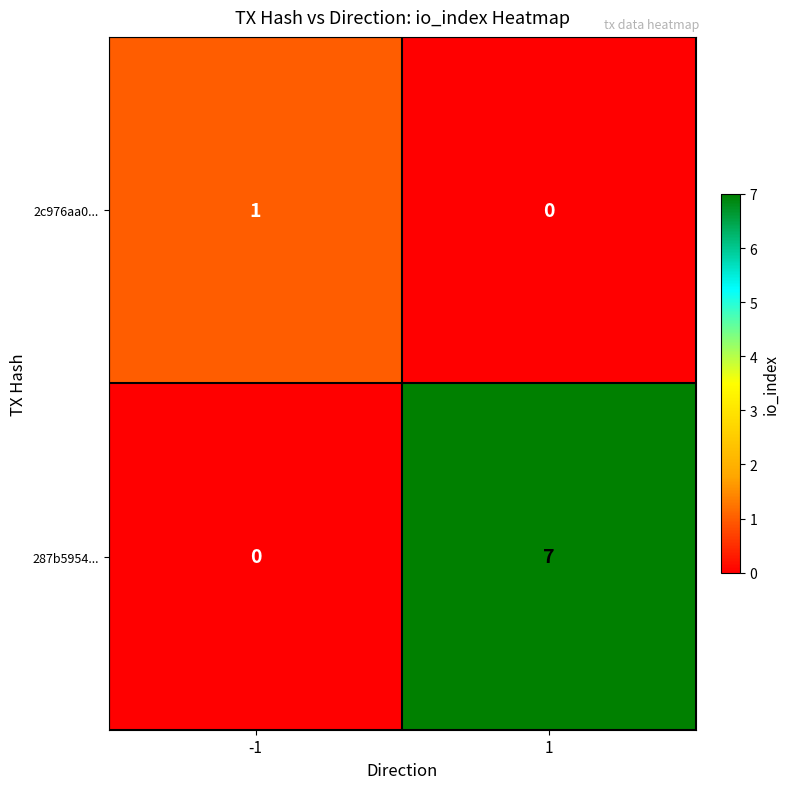

At how many categories does at least one series exceed 3?

1